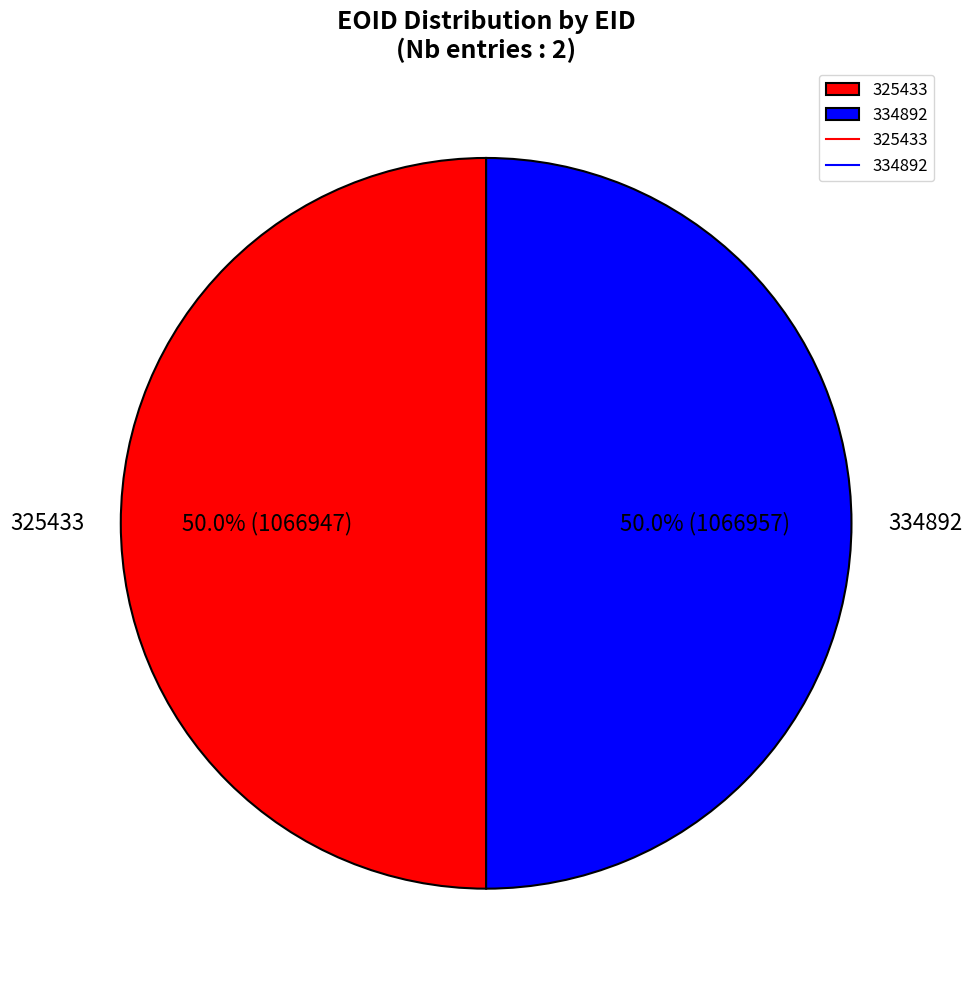

Approximately how many times larger is the value at 334892 compared to 325433?

1.0